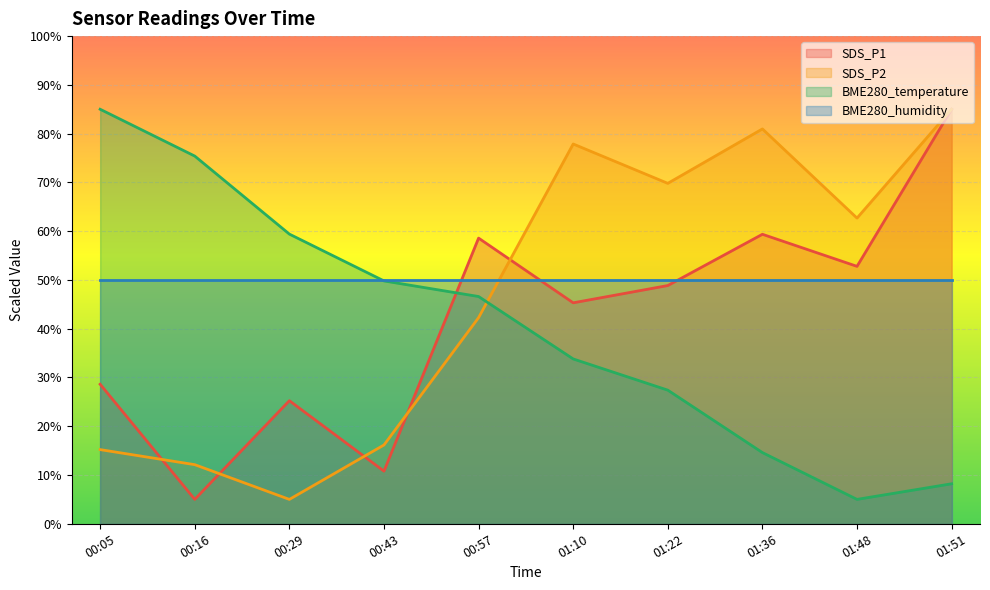

Is it true that SDS_P1 equals 27.8 at 01:22?

False